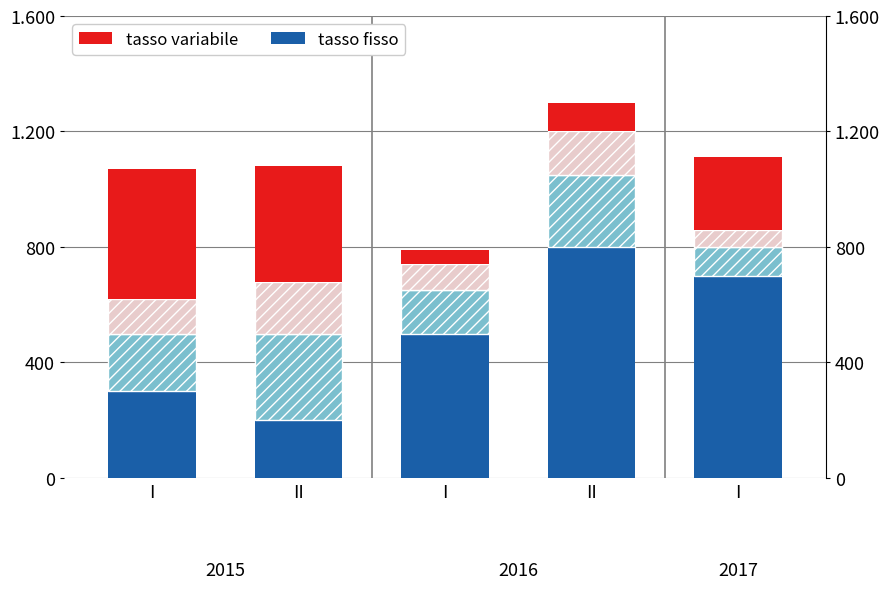

The tasso variabile series shows 49 at II. True or false?

False